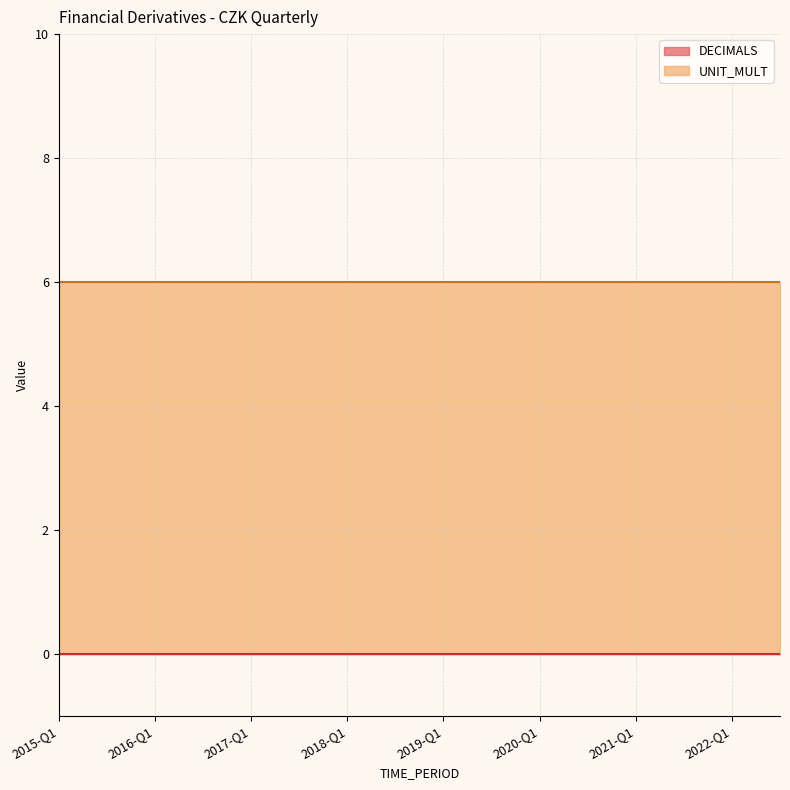

What is the label of the 21st point from the left?

2020-Q1